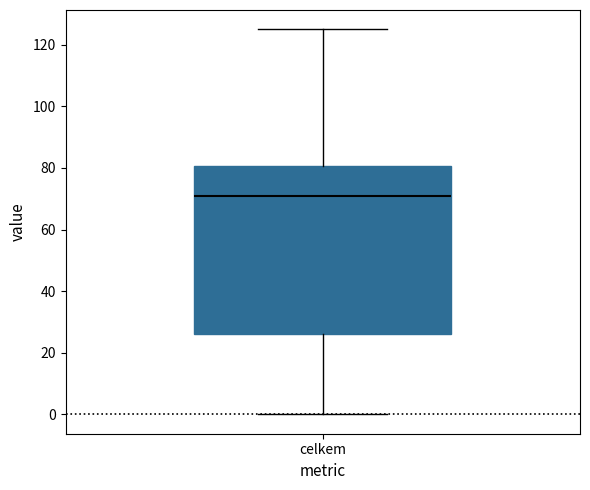

Transcribe this box plot: give where the median line is, the range the box spans, and where the two whiskers end, as read against the y-axis. The values are not printed on the chart, so give them approximately, as read against the axis.

median 72, box 26 to 80, whiskers 0 to 126